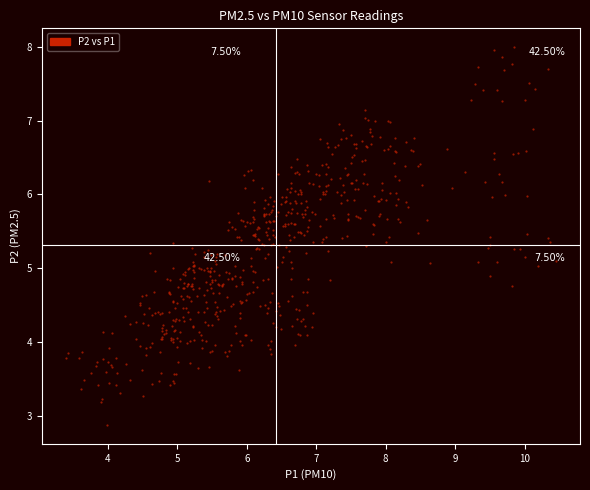

What is the range of Y values (max minus min)?

5.1